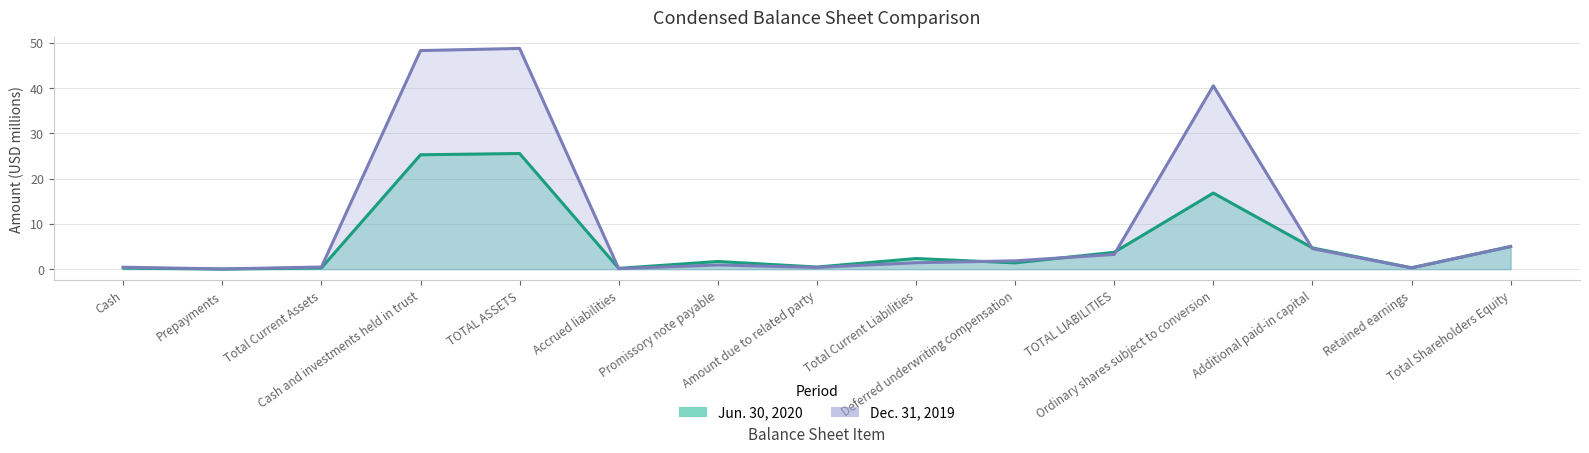

Which series has the widest spread of values?

Dec. 31, 2019